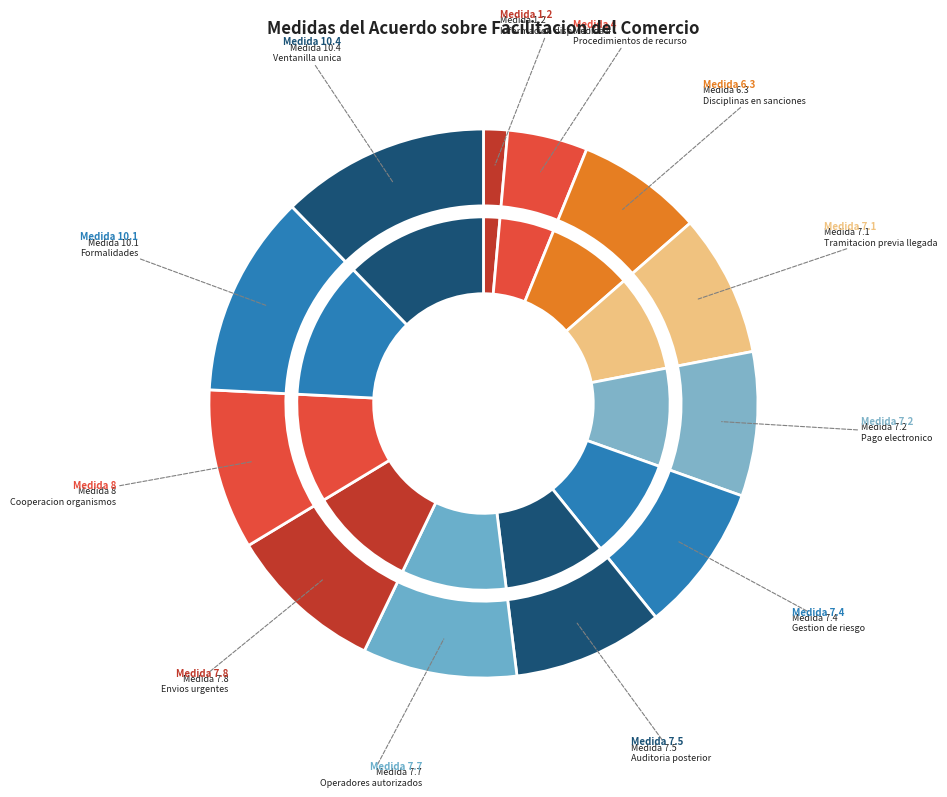

Count the number of slices in the pie.

12